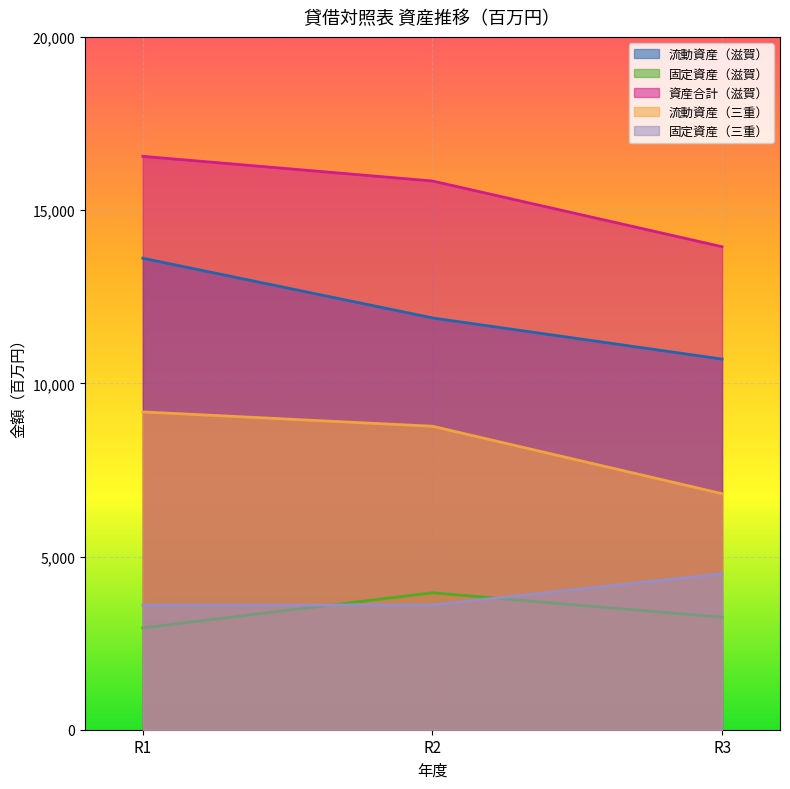

Does the chart display data point markers on the line(s)?

No